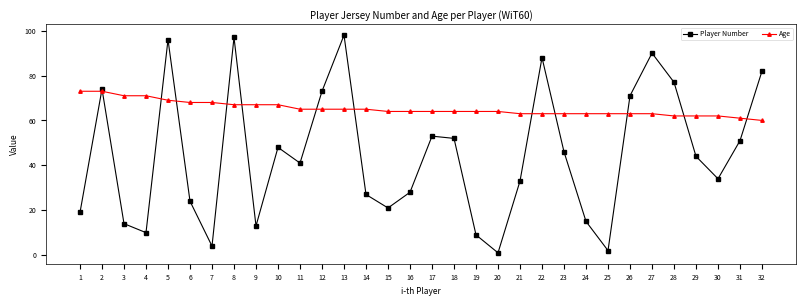

What are all the series names shown in the legend?

Player Number, Age